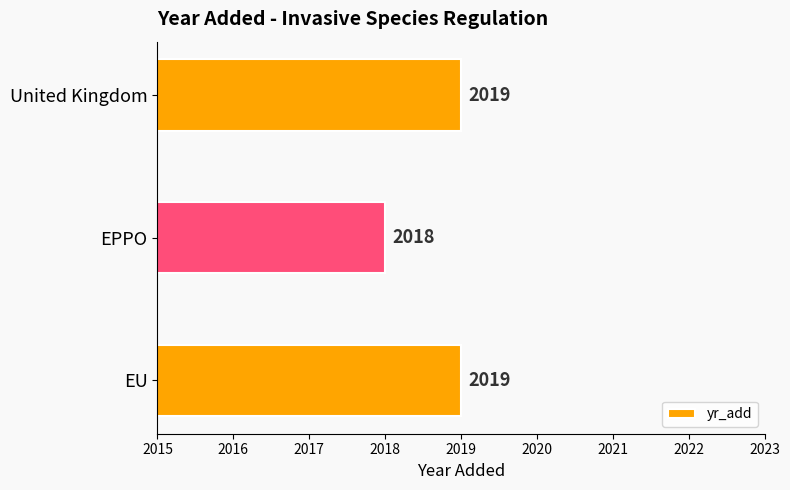

What is the average value?

2019